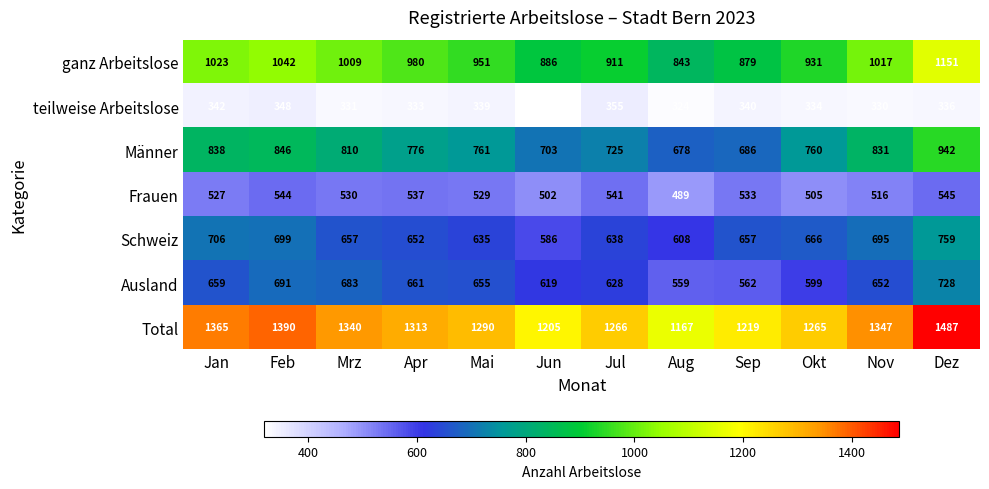

At which category does the chart reach its minimum across all series?

Jun